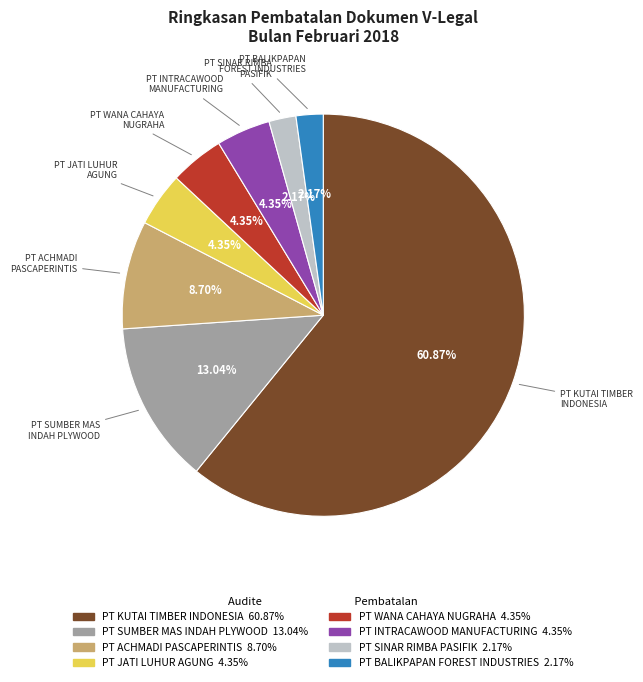

Count the number of slices in the pie.

8